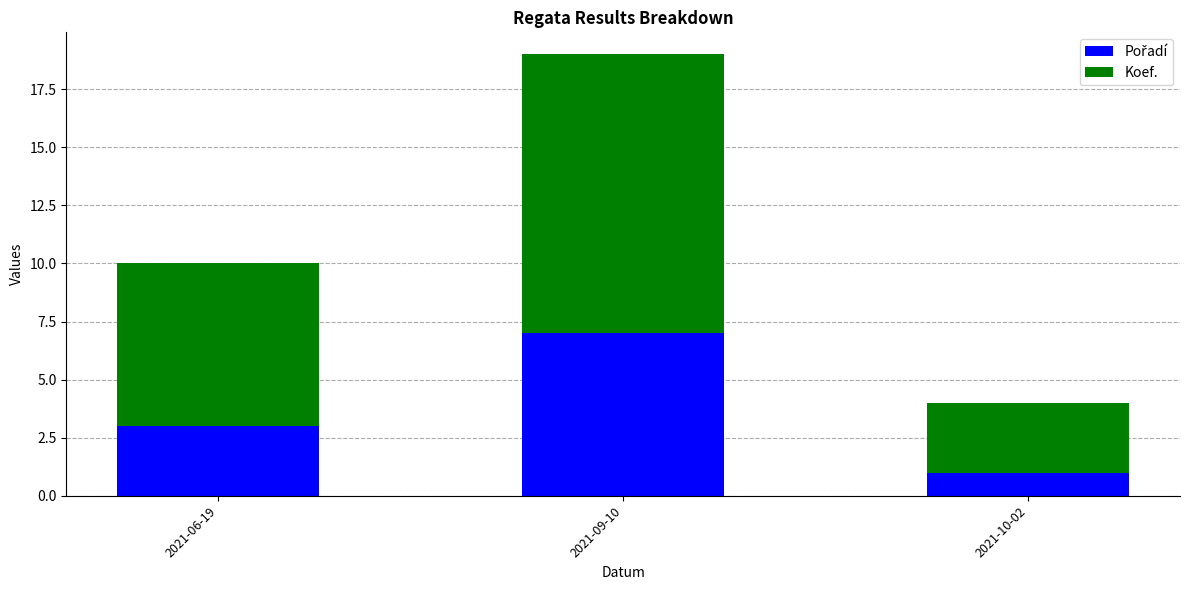

Are the bars horizontal?

No